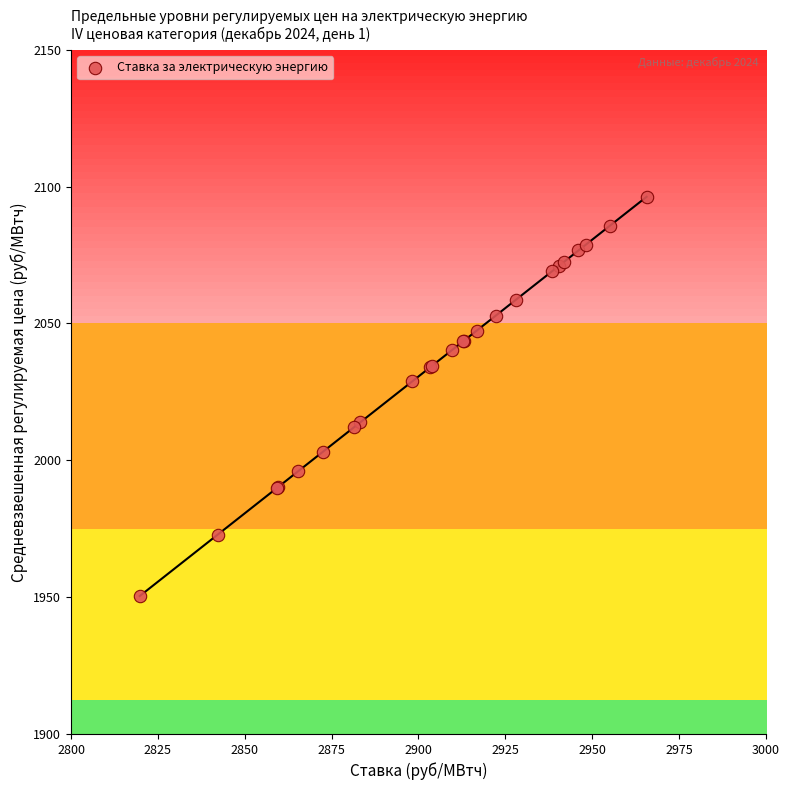

What Y value in the scatter plot is closest to 2023?

2028.9